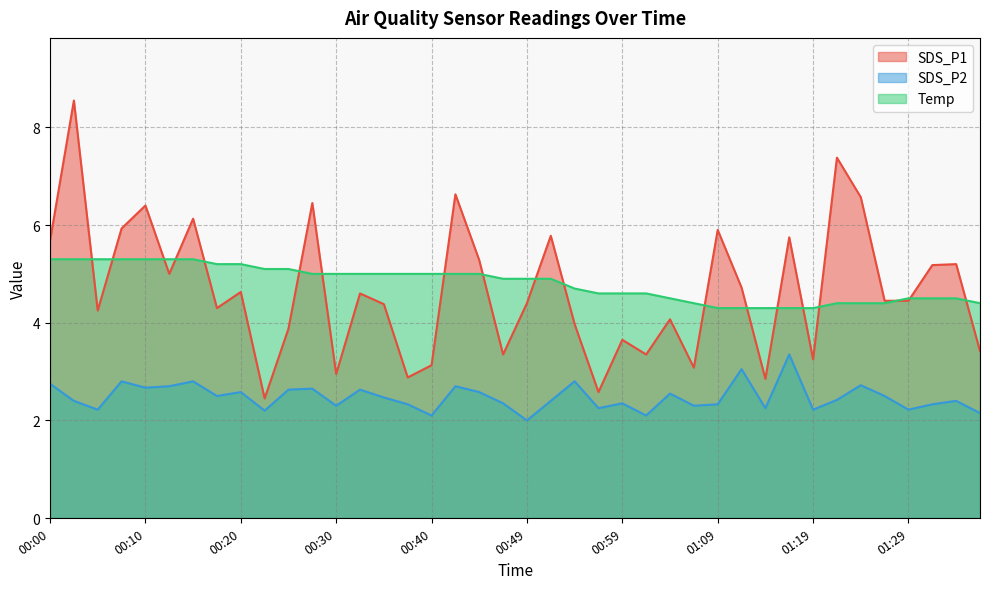

What is the highest value of the SDS_P2 series?

3.4